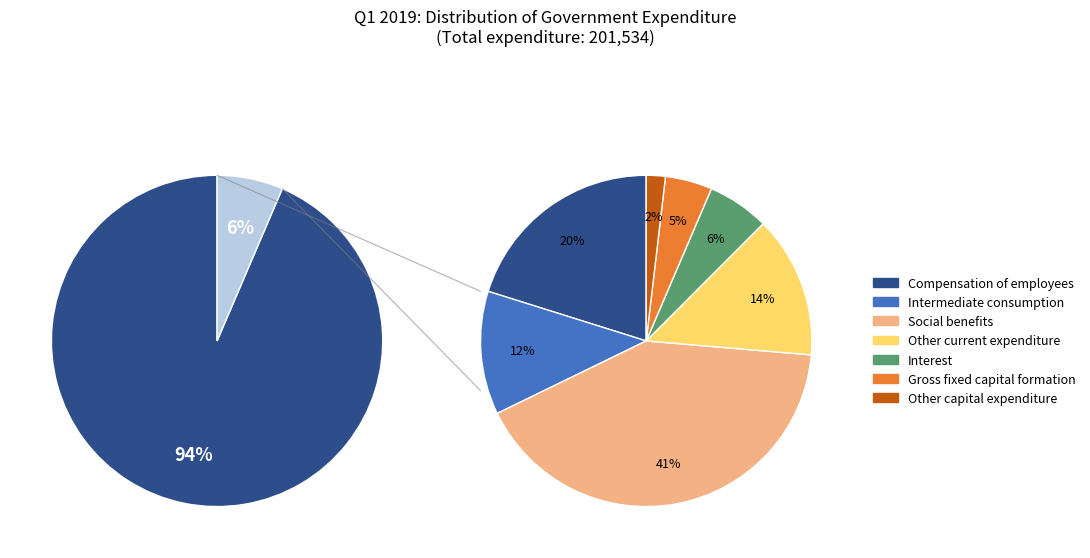

What is the total percentage of Intermediate consumption and Interest?

18.1%